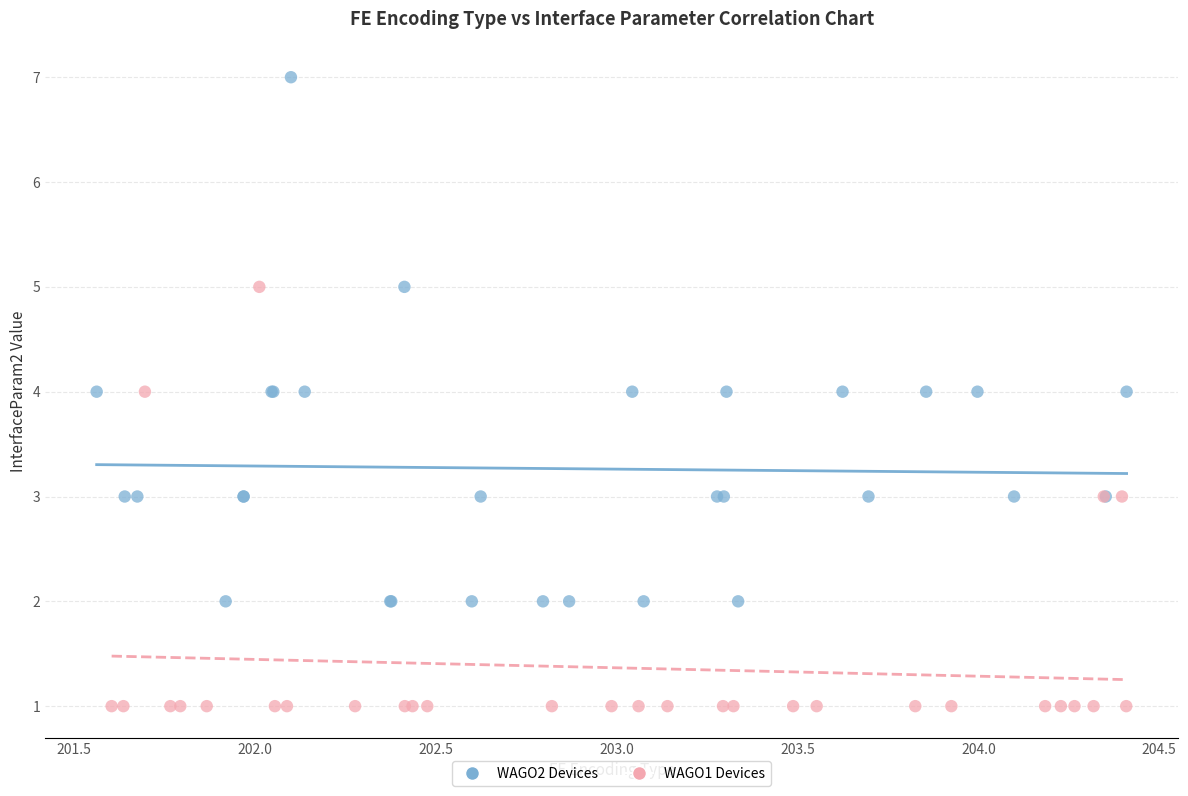

Which series has the largest Y range (max minus min)?

WAGO2 Devices